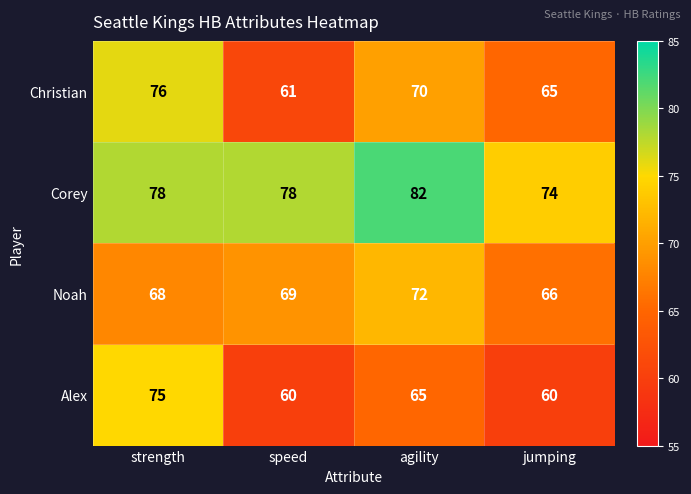

What is the difference between the maximum and second lowest values in the Alex series?

15